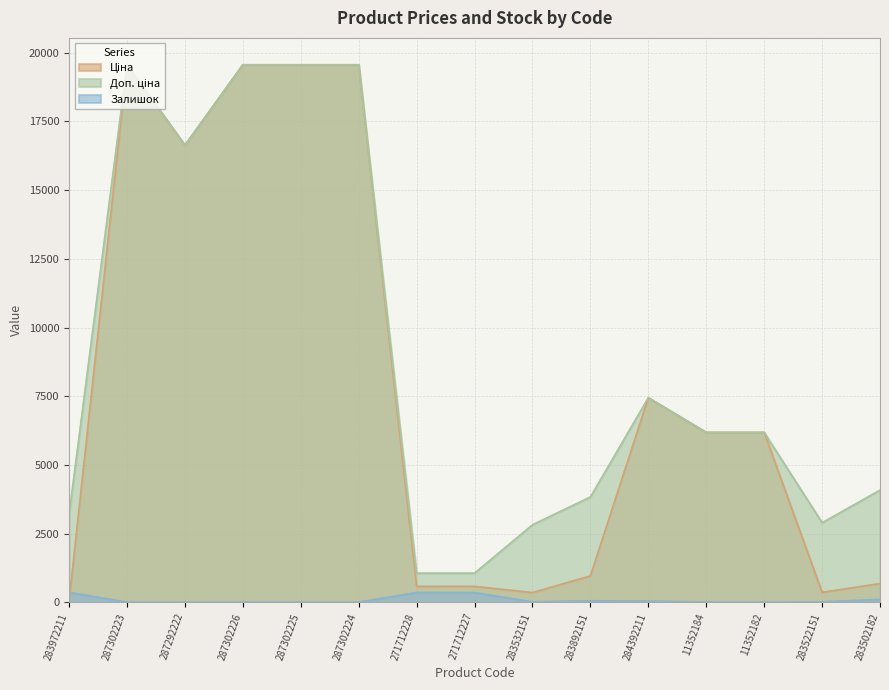

Which series has the widest spread of values?

Ціна